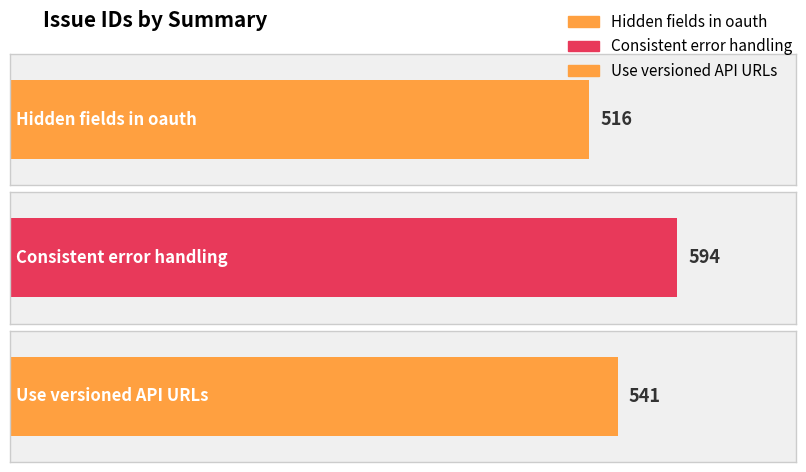

Approximately how many times larger is the value at Use versioned API URLs compared to Consistent error handling?

0.9